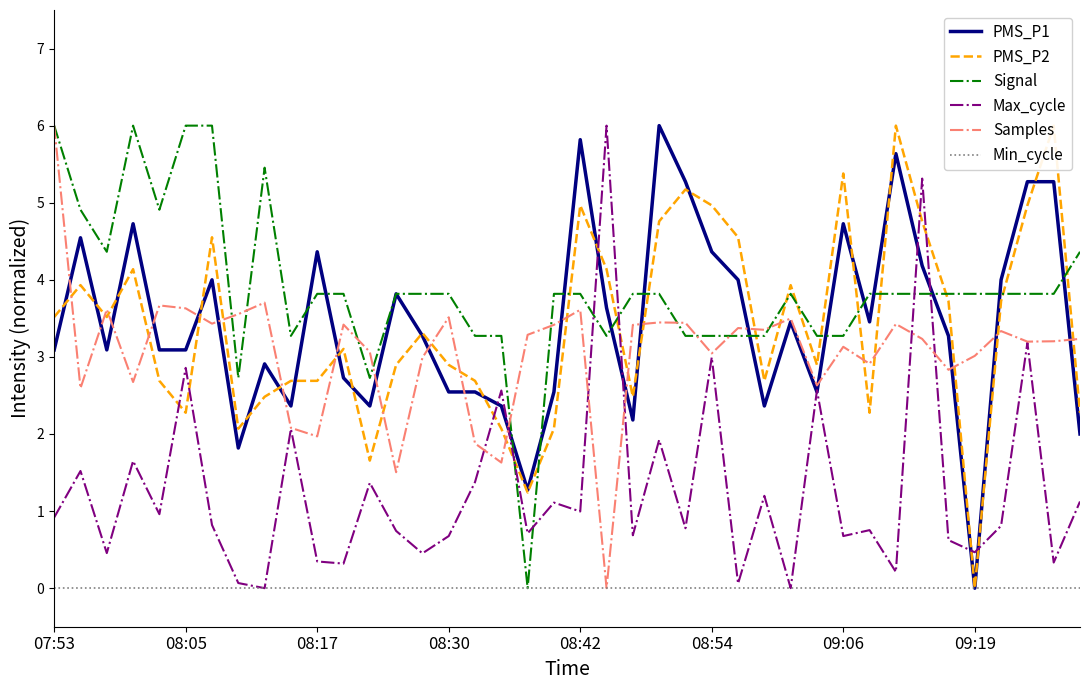

What are all the series names shown in the legend?

PMS_P1, PMS_P2, Signal, Max_cycle, Samples, Min_cycle